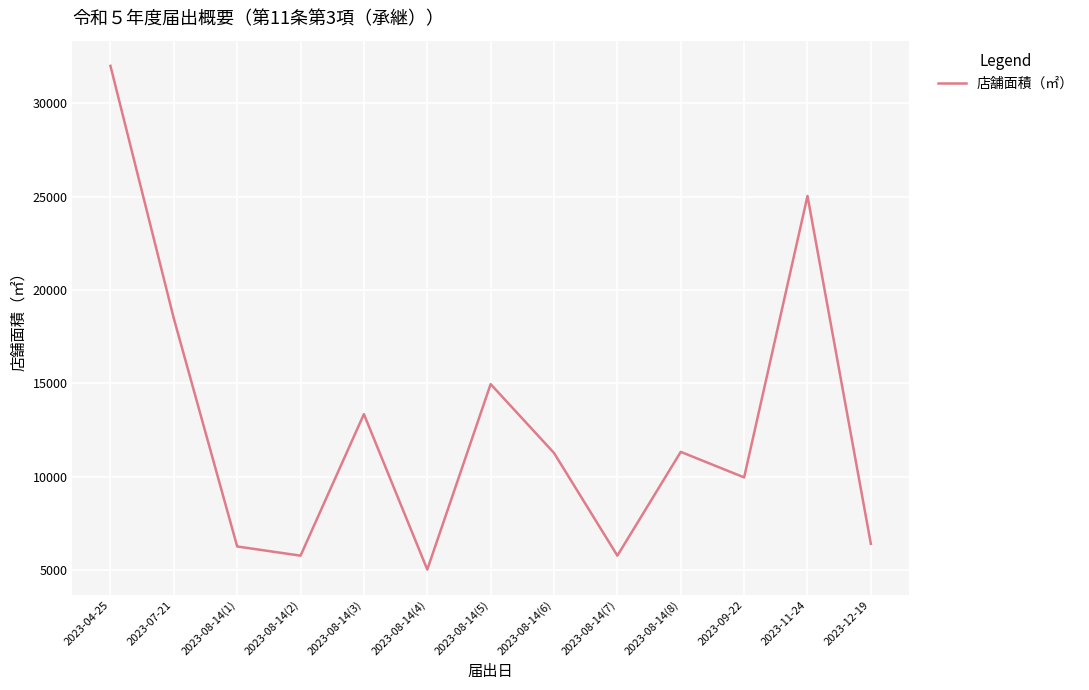

What is the ratio of the value at 2023-08-14(3) to the value at 2023-09-22?

1.3